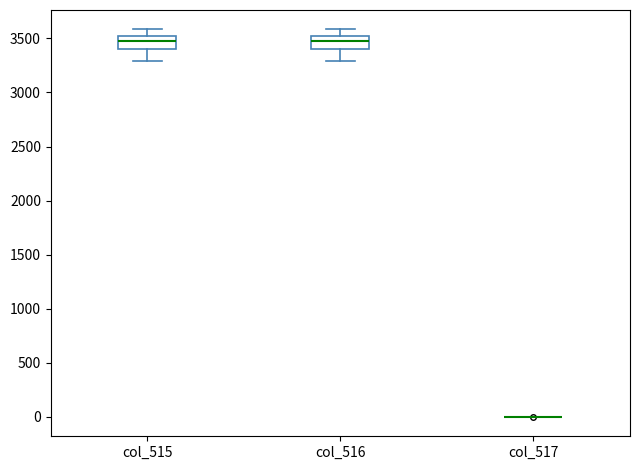

Reading left to right, transcribe this box plot: for each box, give where its median line is, the range the box spans, and where its two whiskers end, as read against the y-axis. The values are not printed on the chart, so give them approximately, as read against the axis.

col_515: median 3500 (inside the box), box 3400 to 3500, whiskers 3300 to 3600
col_516: median 3450, box 3400 to 3500, whiskers 3300 to 3600
col_517: box collapsed to a line at 0, whiskers 0 to 0